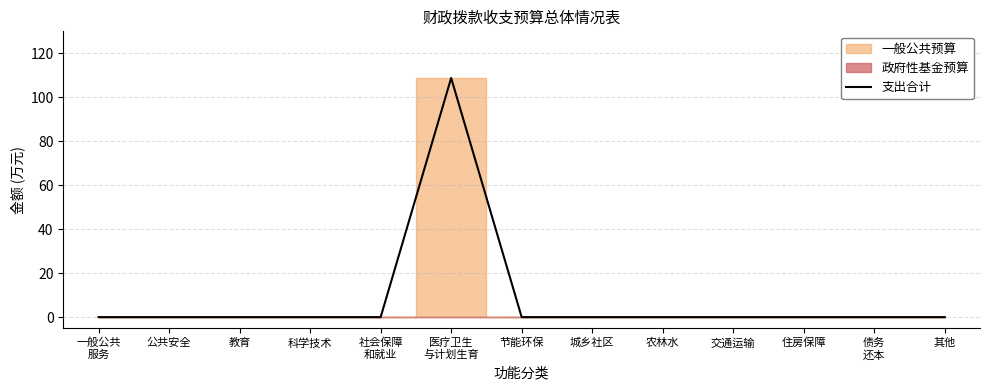

What is the label of the 2nd point from the right?

债务
还本